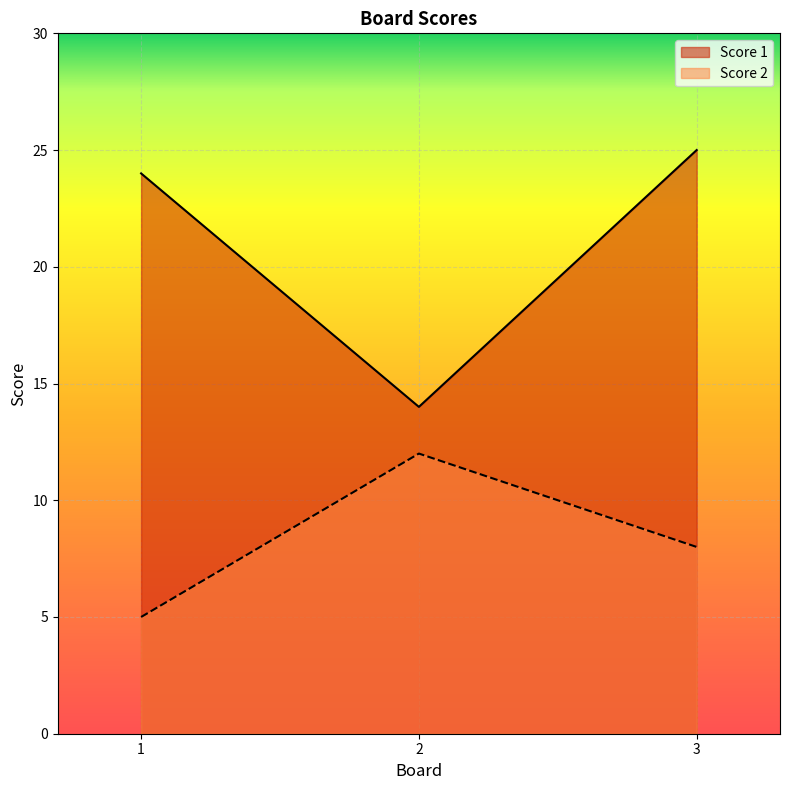

What are all the series names shown in the legend?

Score 1, Score 2